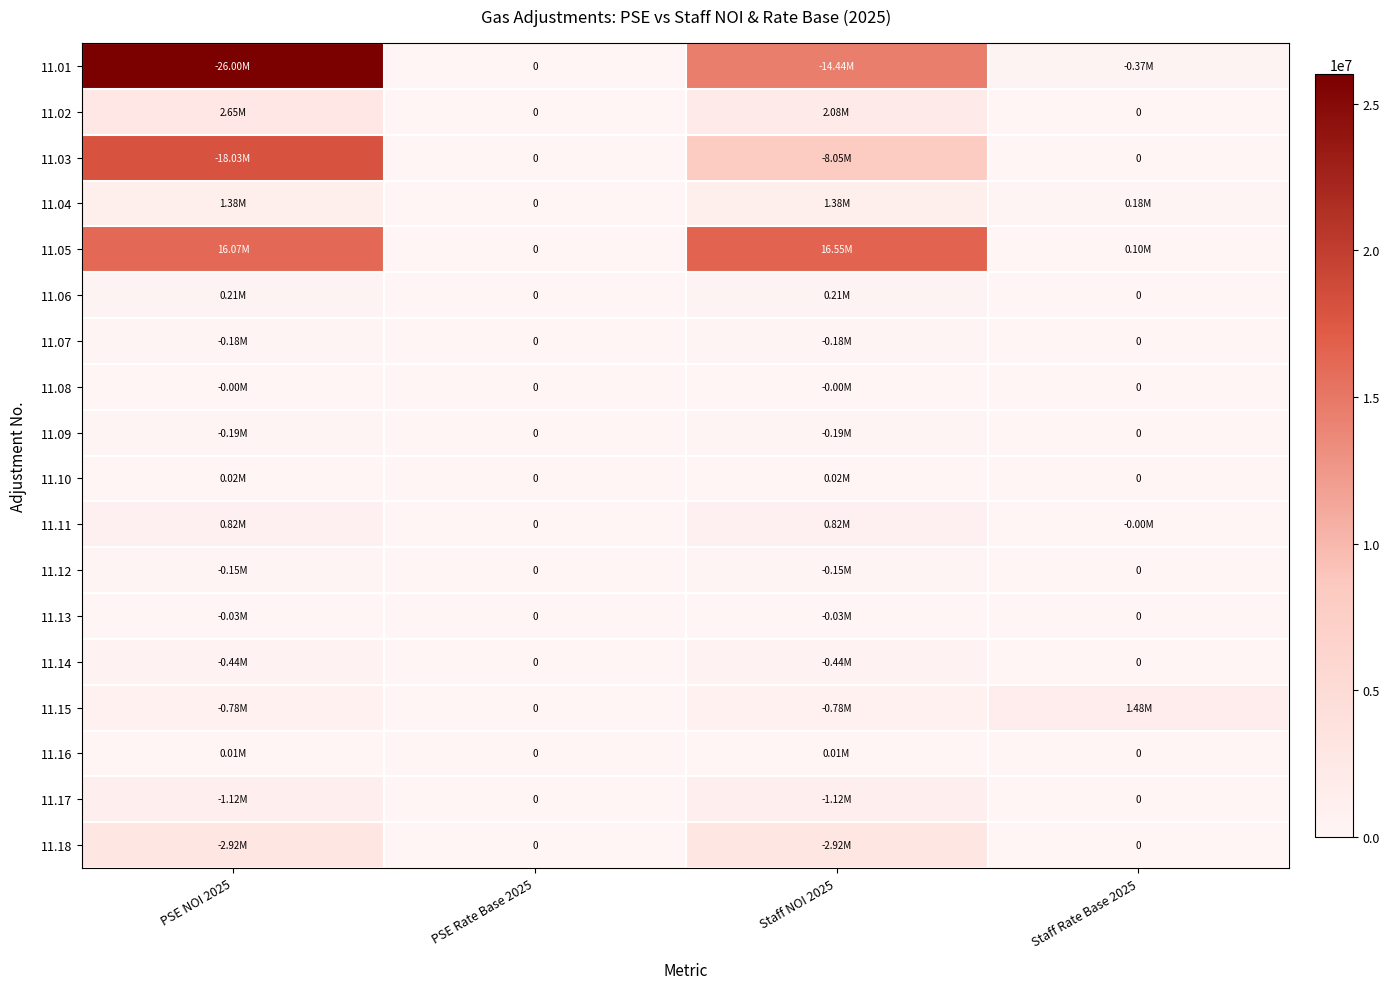

The value of 11.12 at Staff Rate Base 2025 is 0.0. True or false?

True